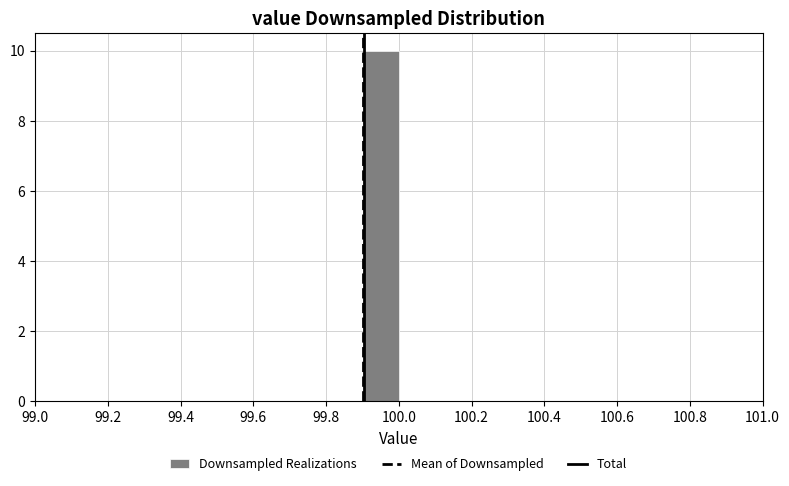

Over which range of the x-axis is the bar tallest?

99.9 to 100.0